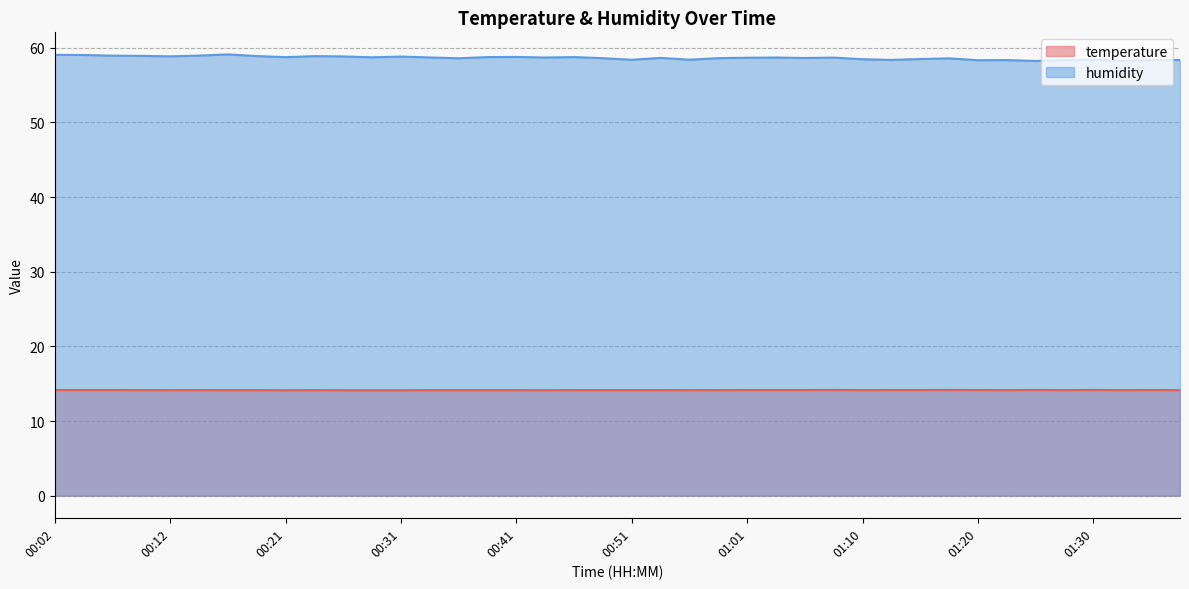

What are all the series names shown in the legend?

temperature, humidity